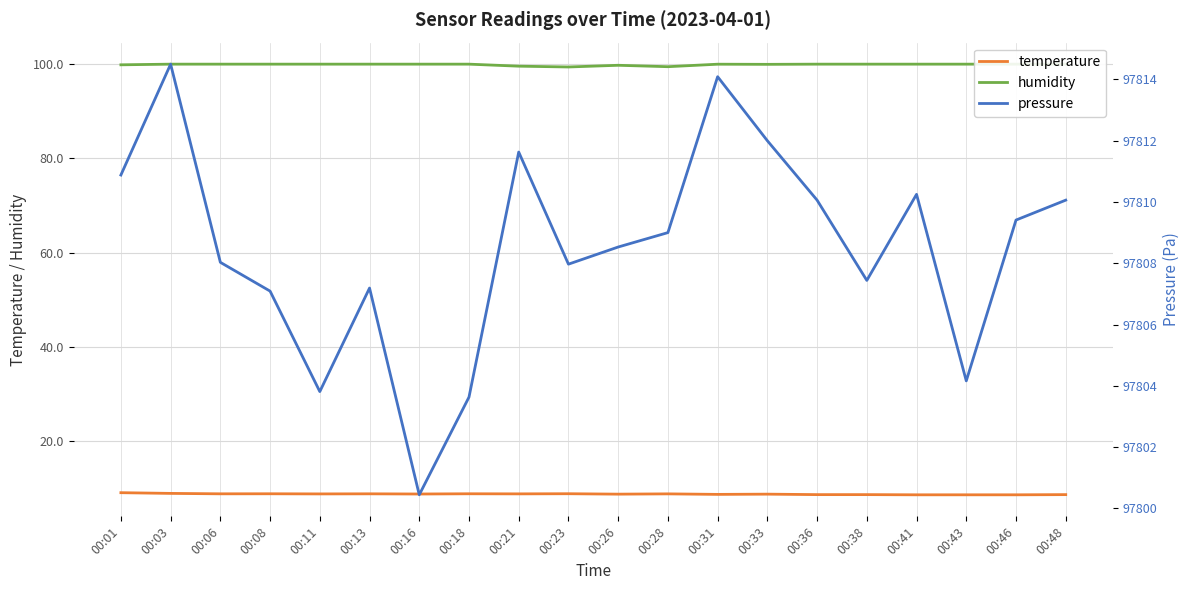

The value of temperature at 00:36 is 15.0. True or false?

False